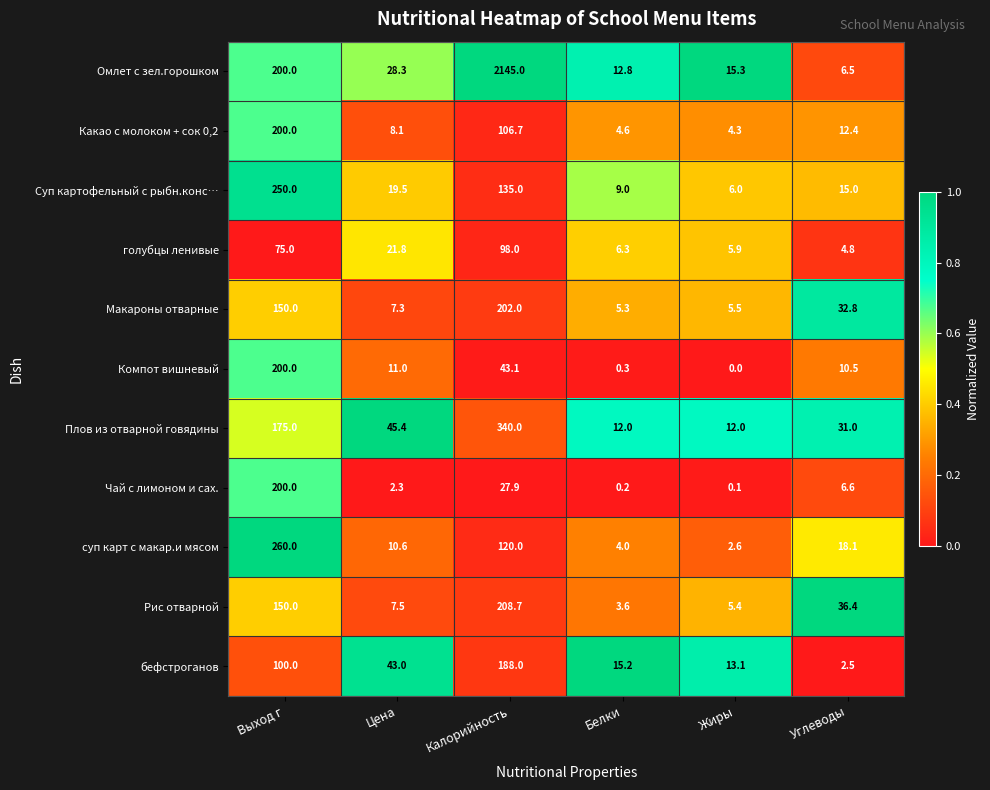

Is the value of голубцы ленивые at Жиры greater than the value of суп карт с макар.и мясом at Белки?

Yes